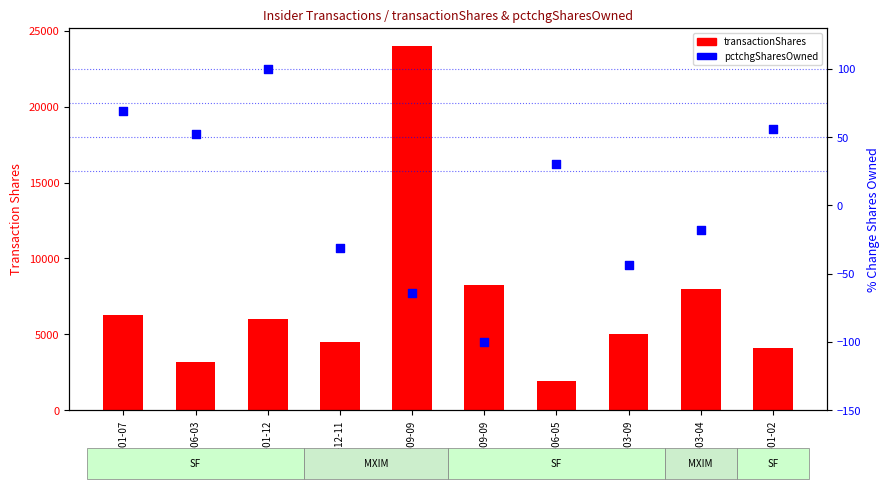

Which series contains the highest Y value?

transactionShares